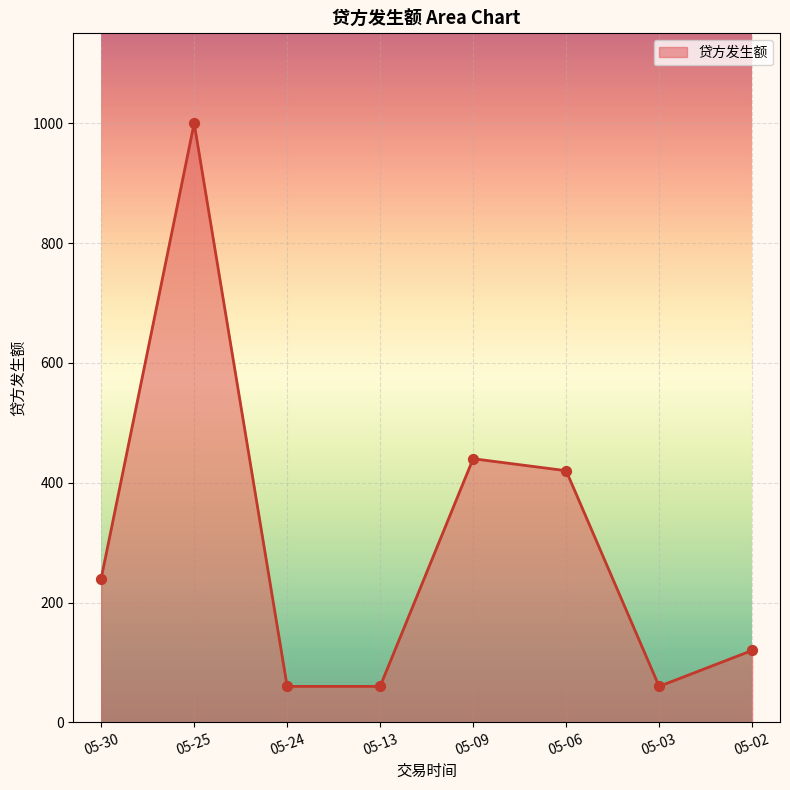

What is the change in value from 05-30 to 05-09?

+200